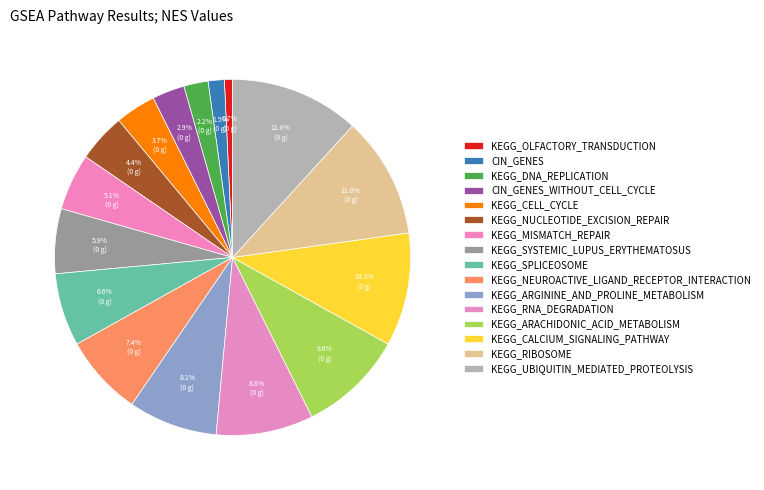

Which category has the smallest portion of the pie?

KEGG_OLFACTORY_TRANSDUCTION